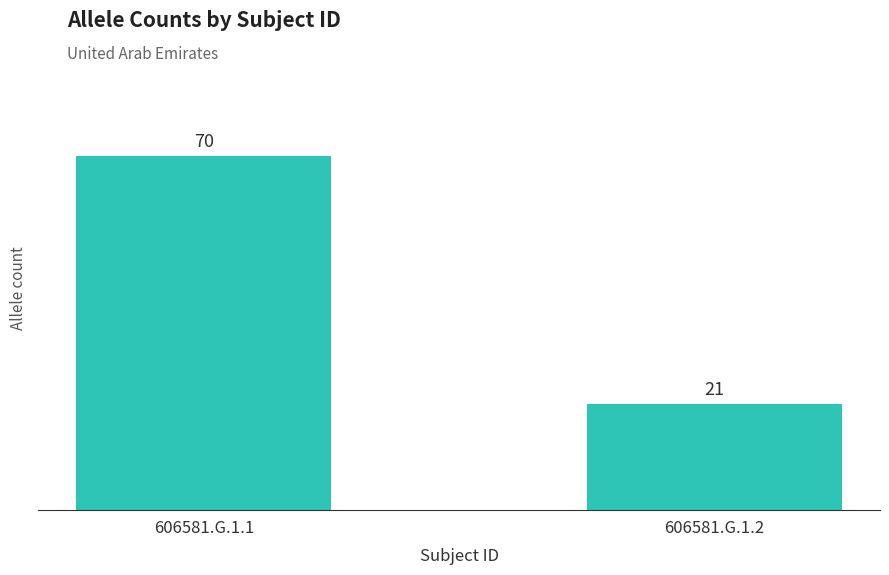

What is the maximum value shown in the chart?

70